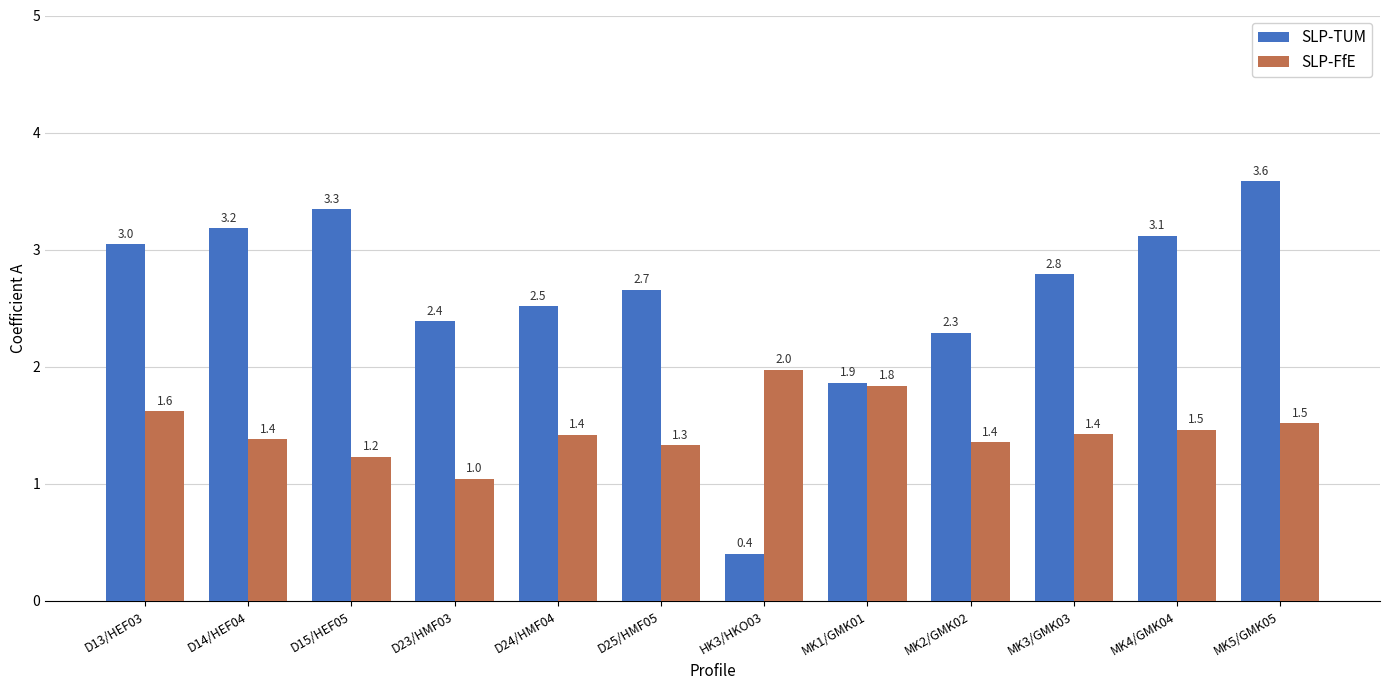

What is the difference between the second highest and minimum values in the SLP-TUM series?

2.9